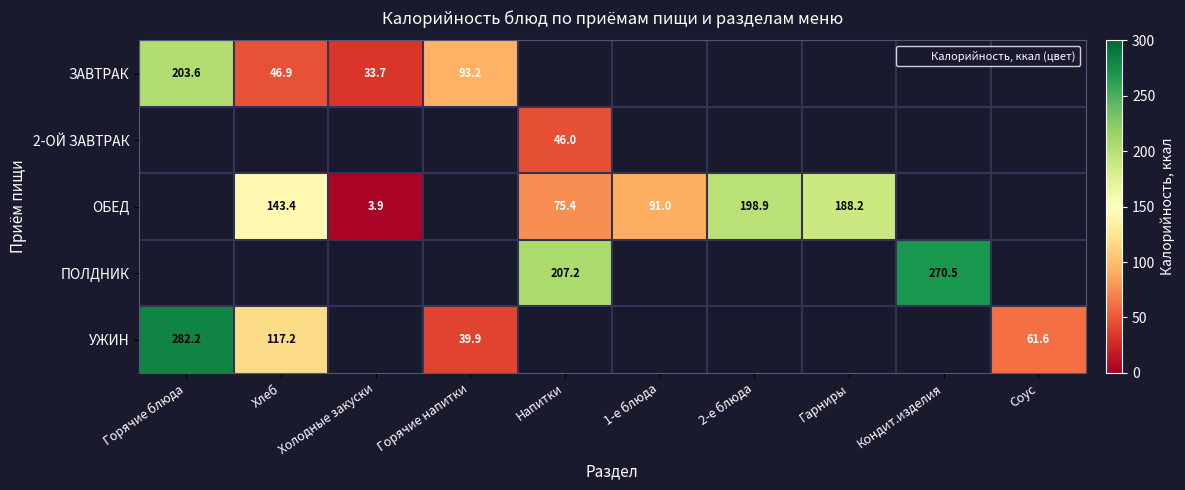

Is the value of ОБЕД at Соус greater than the value of ПОЛДНИК at 2-е блюда?

No